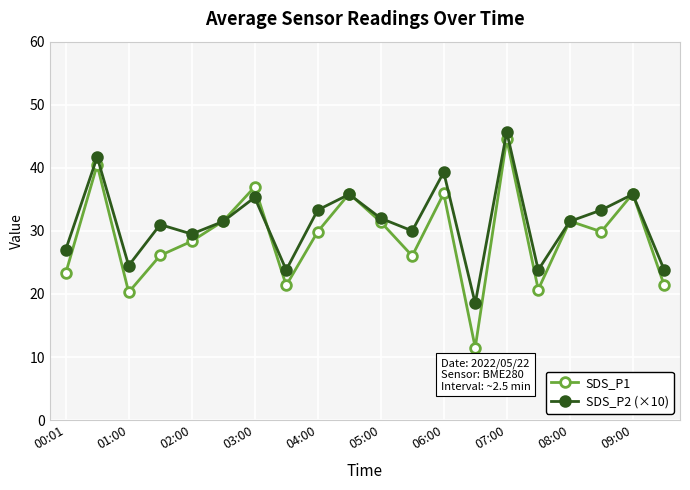

What is the maximum value shown in the chart?

45.7